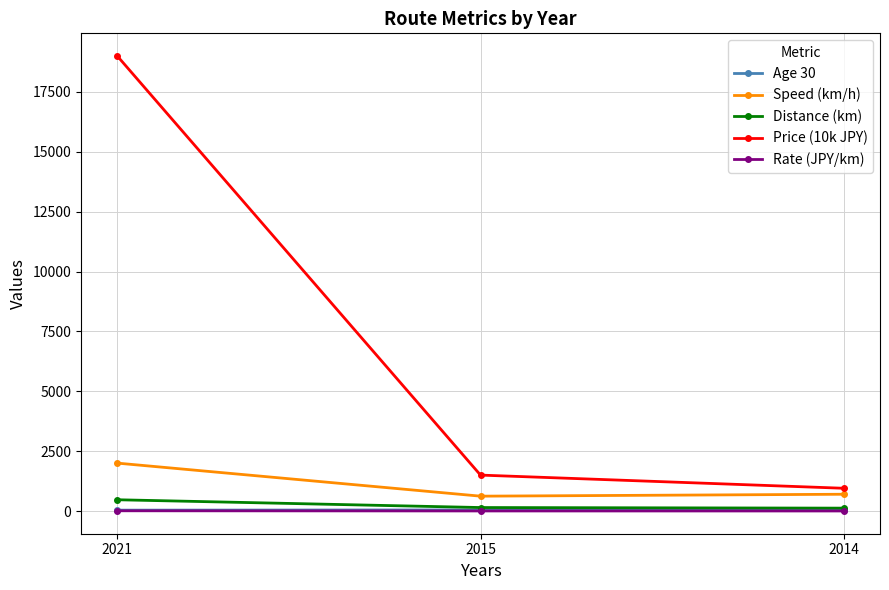

What are all the series names shown in the legend?

Age 30, Speed (km/h), Distance (km), Price (10k JPY), Rate (JPY/km)